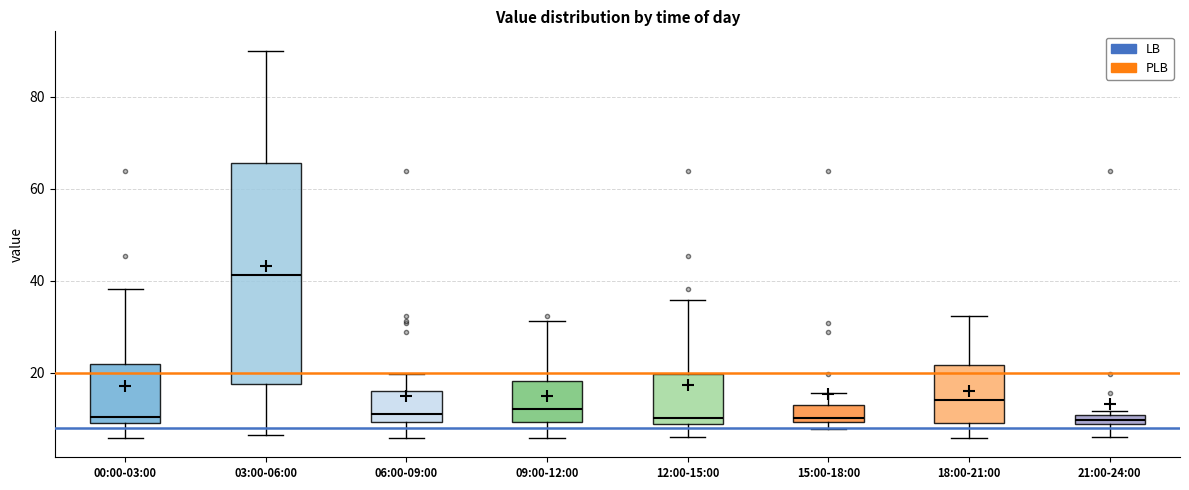

Where is the lower edge of the box for 15:00-18:00 on the y-axis? The values are not printed on the chart, so give them approximately, as read against the axis.

10